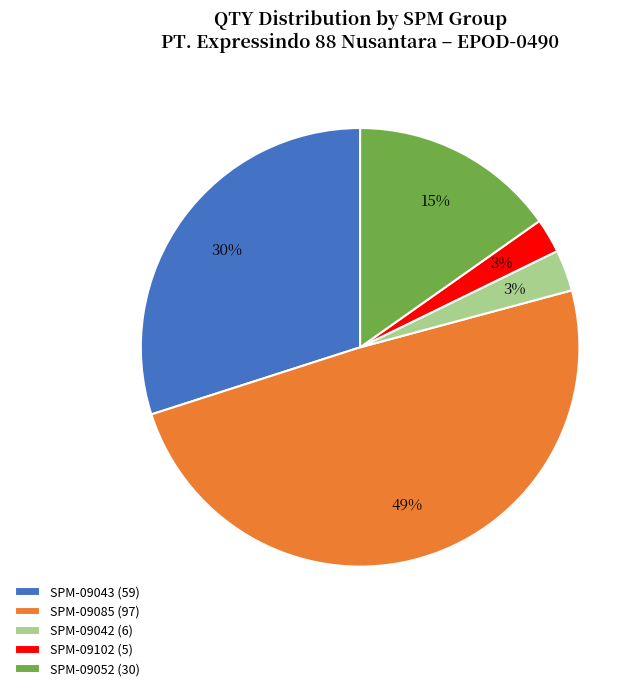

Count the number of slices in the pie.

5